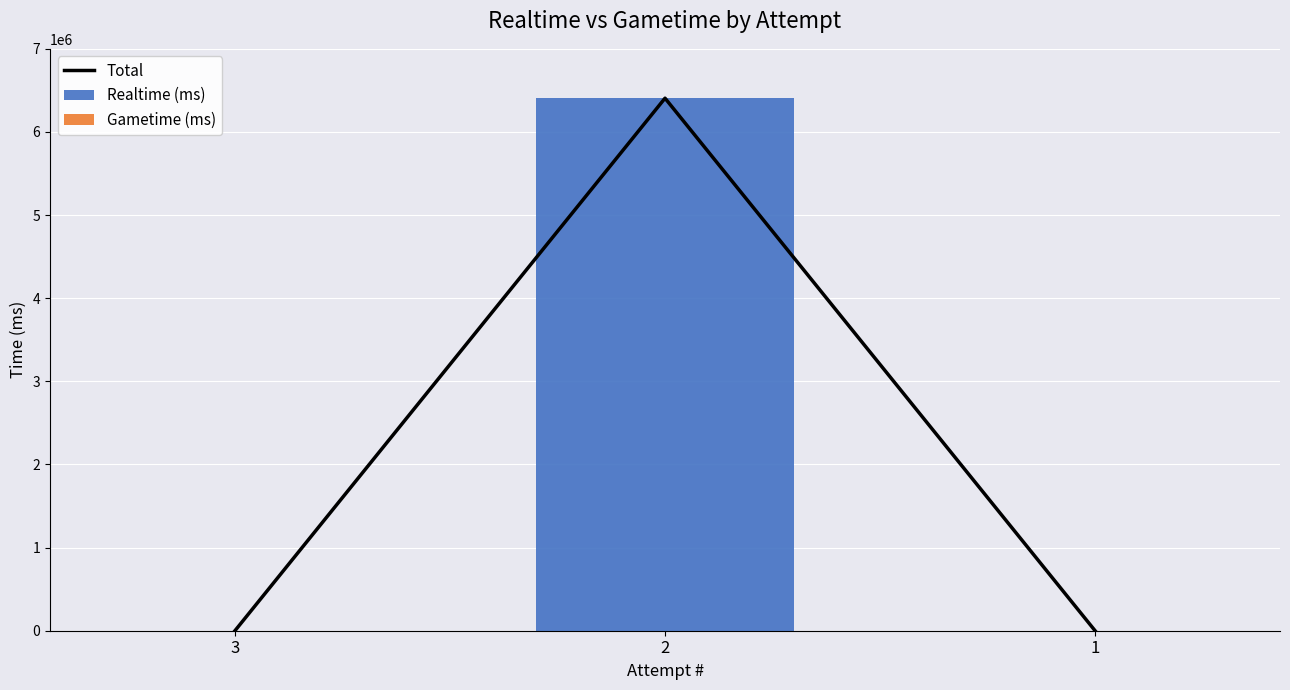

What is the sum of all Realtime (ms) values?

6406260